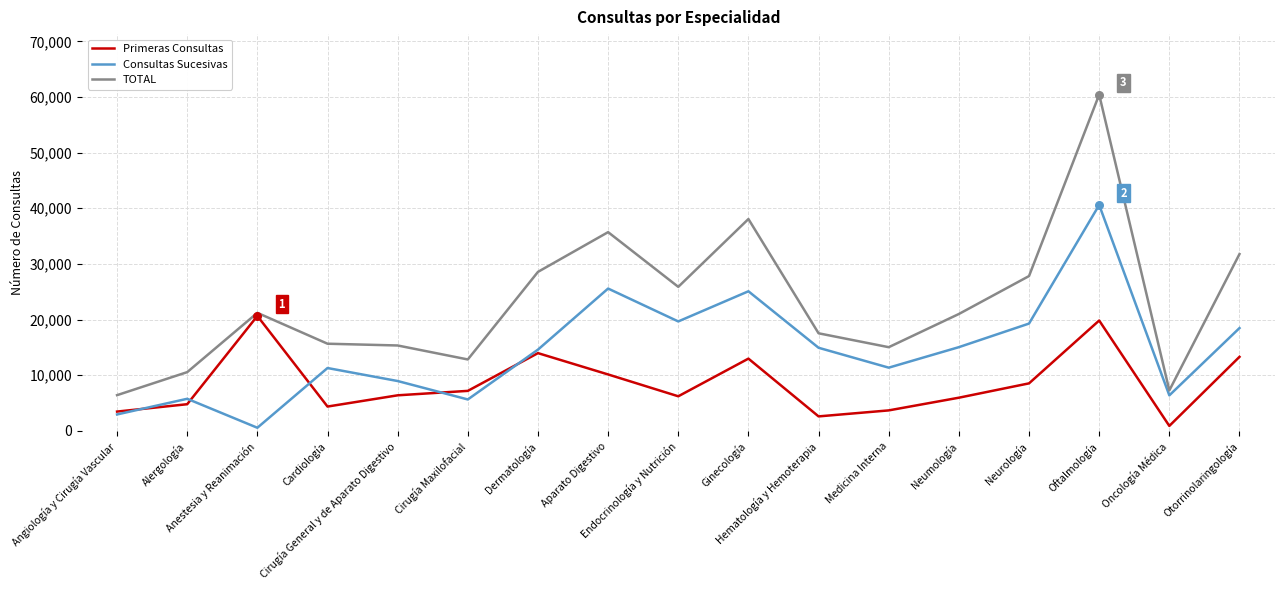

Is the value of Consultas Sucesivas at Endocrinología y Nutrición greater than the value of TOTAL at Anestesia y Reanimación?

No